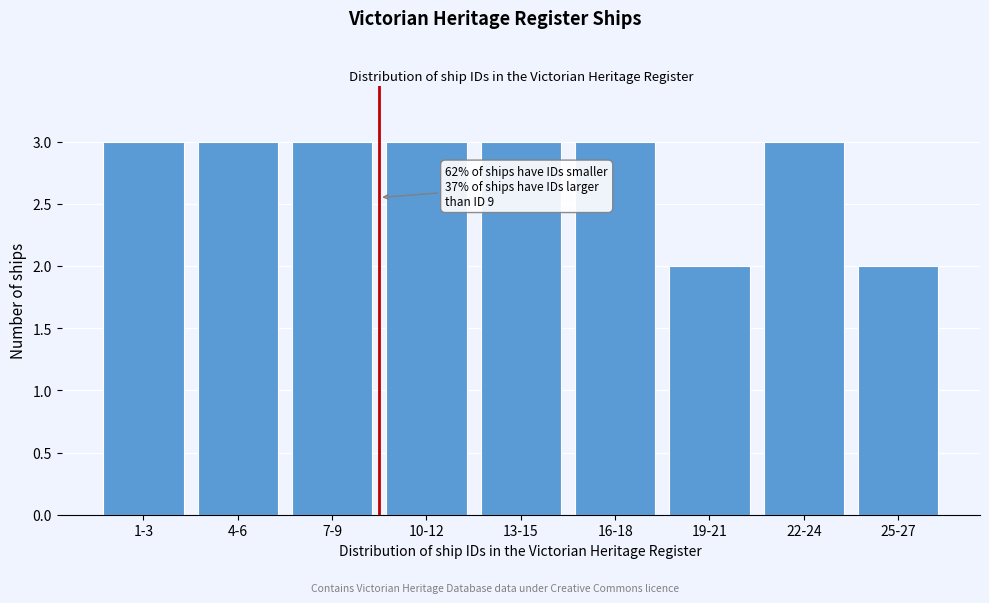

Reading left to right, what are all the values shown in this chart?

1-3=3	4-6=3	7-9=3	10-12=3	13-15=3	16-18=3	19-21=2	22-24=3	25-27=2